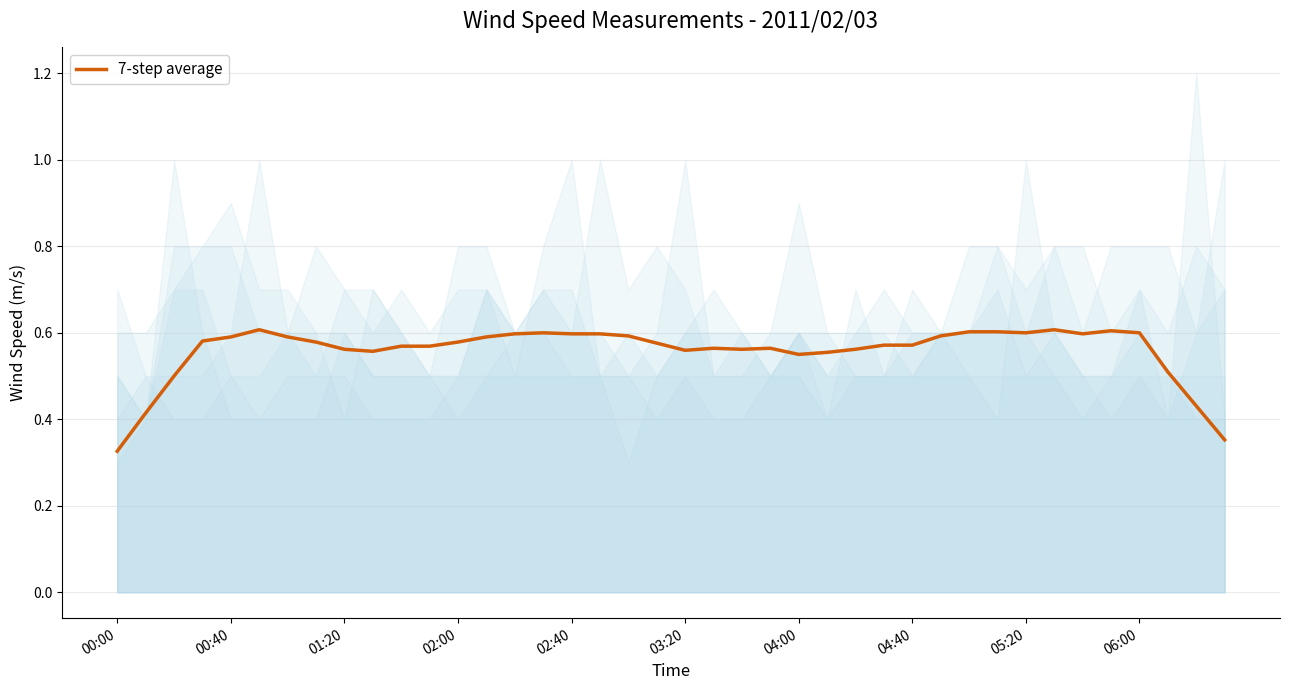

Count the number of data series in this chart.

1